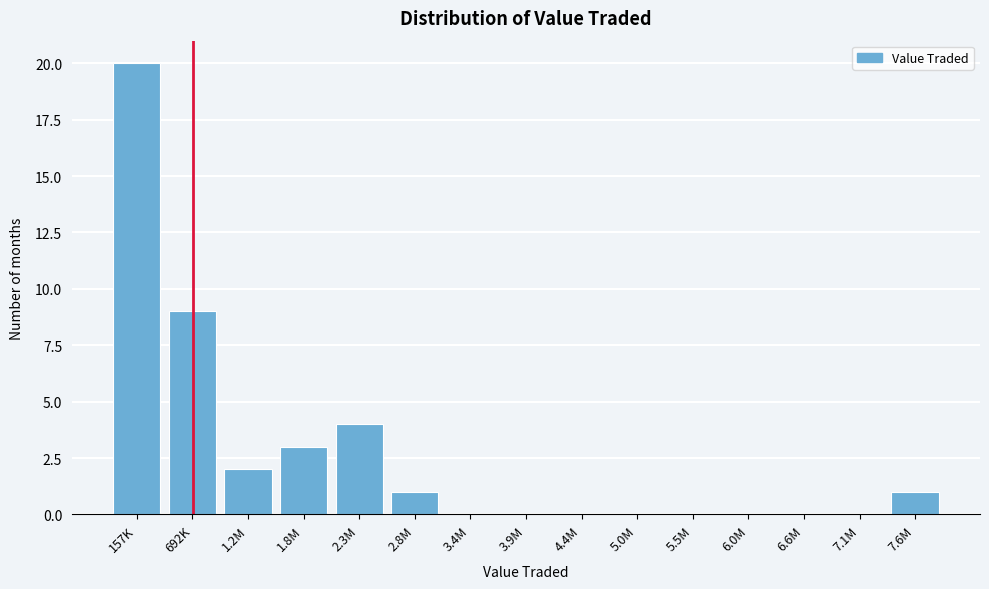

Reading right to left, what are all the values shown in this chart?

7.6M=1	7.1M=0	6.6M=0	6.0M=0	5.5M=0	5.0M=0	4.4M=0	3.9M=0	3.4M=0	2.8M=1	2.3M=4	1.8M=3	1.2M=2	692K=9	157K=20